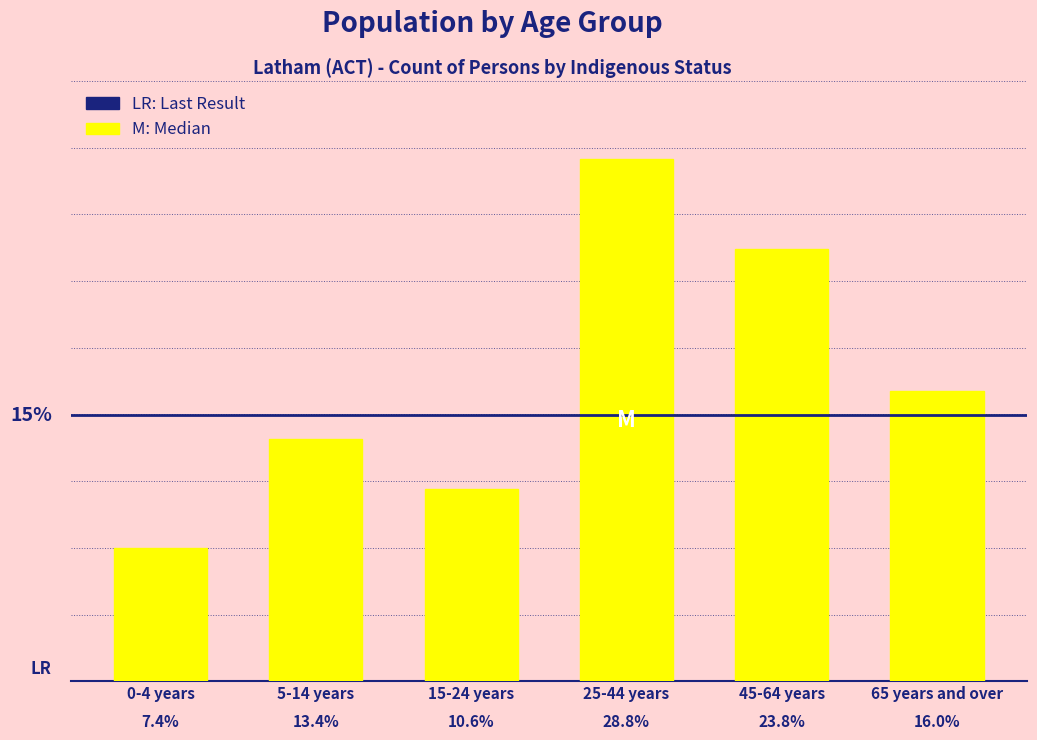

Are the bars horizontal?

No